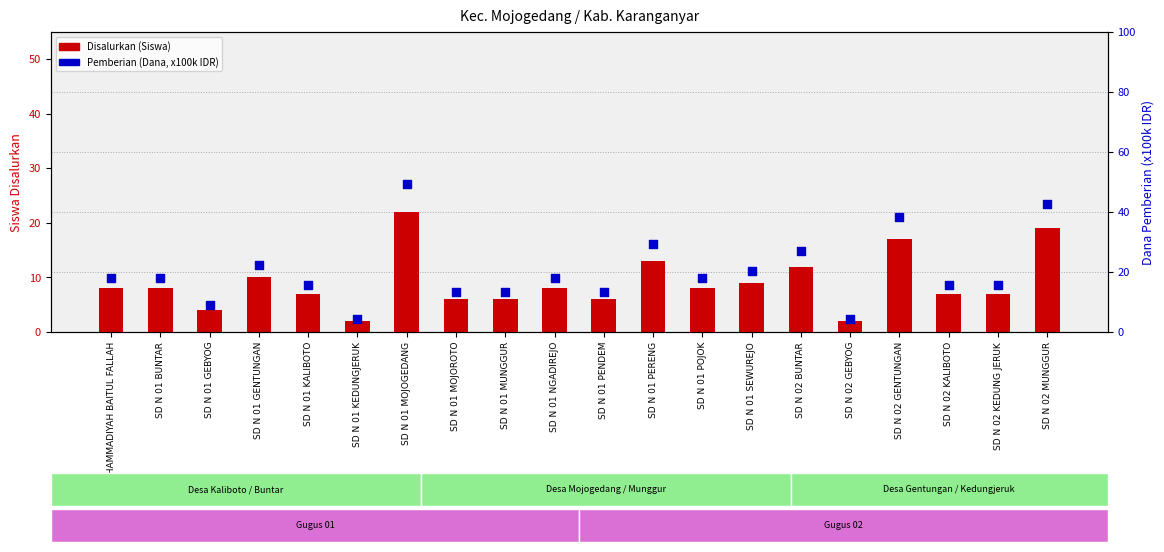

Which series reaches the minimum Y coordinate?

Disalurkan (Siswa)